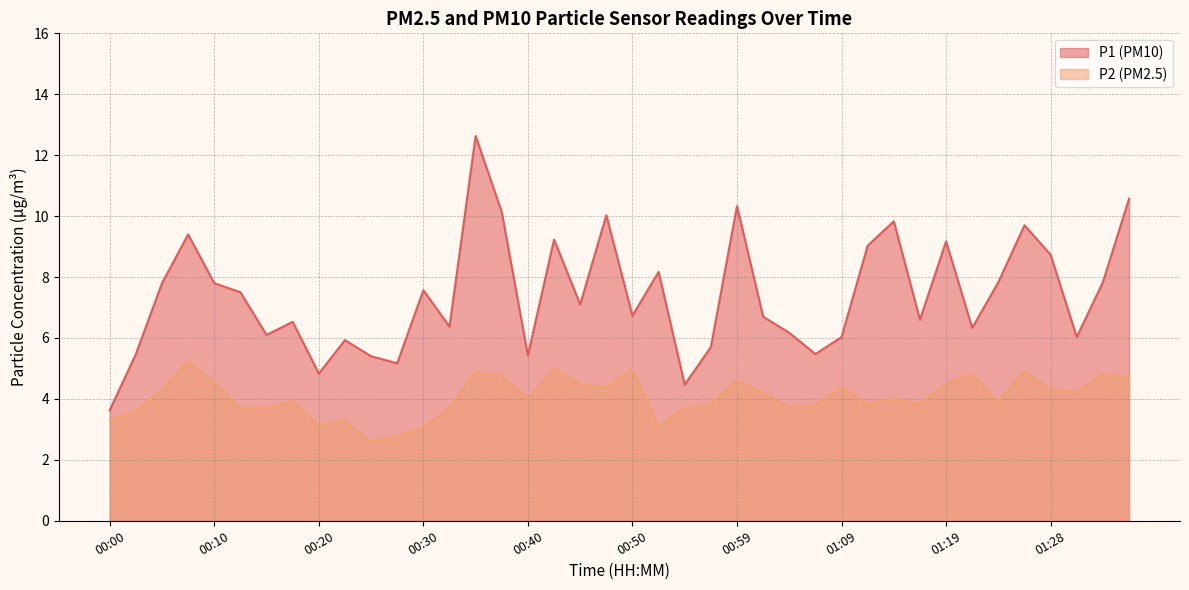

What is the total value across all series at 00:59?

14.9